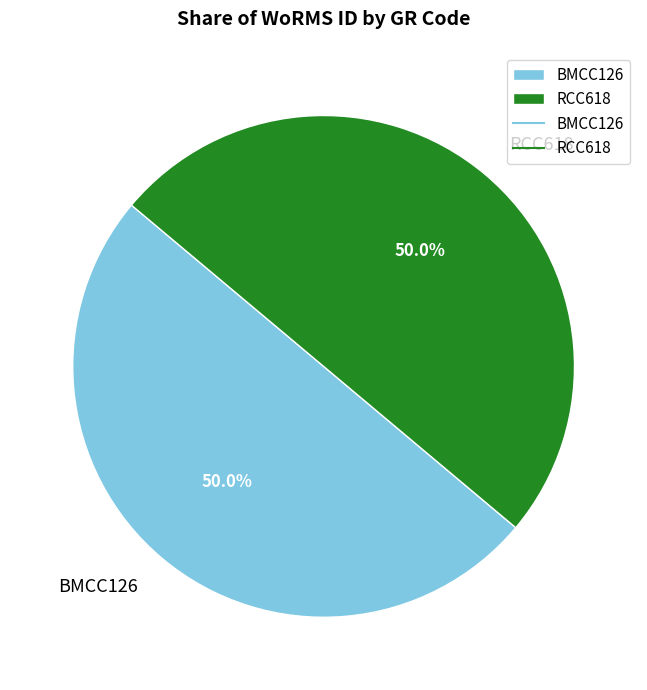

Approximately how many times larger is the value at RCC618 compared to BMCC126?

1.0